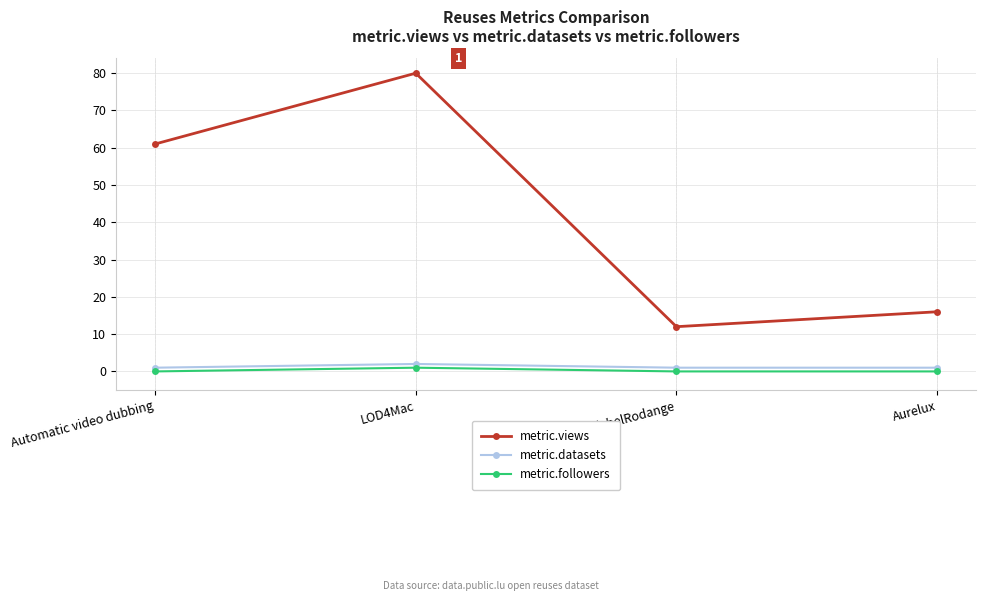

What is the total value across all series at michelRodange?

13